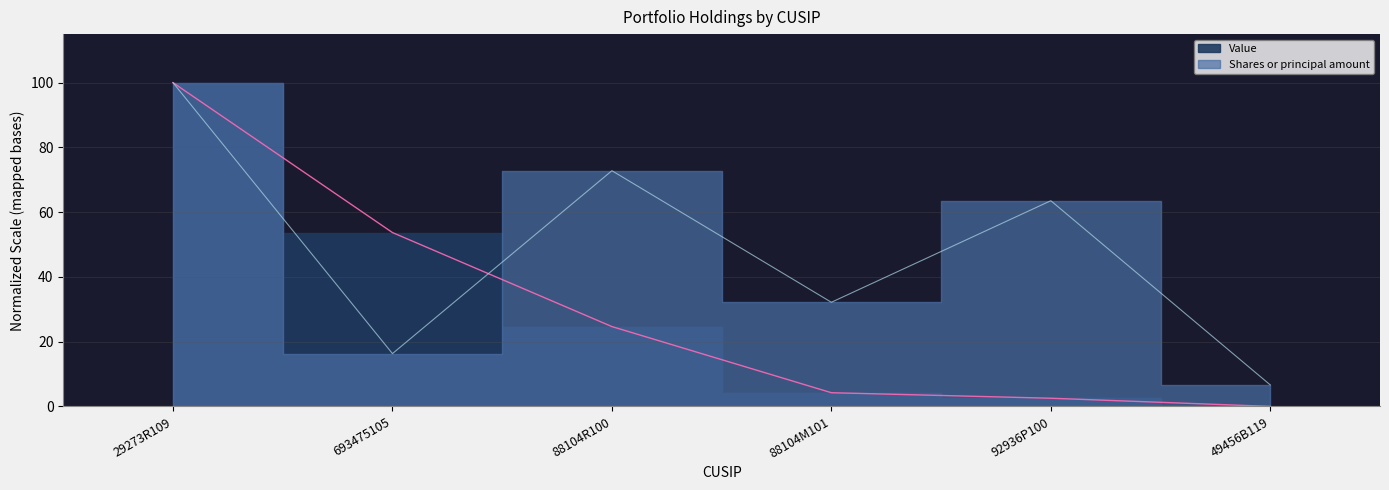

How many values in the Shares or principal amount series are below 63?

3